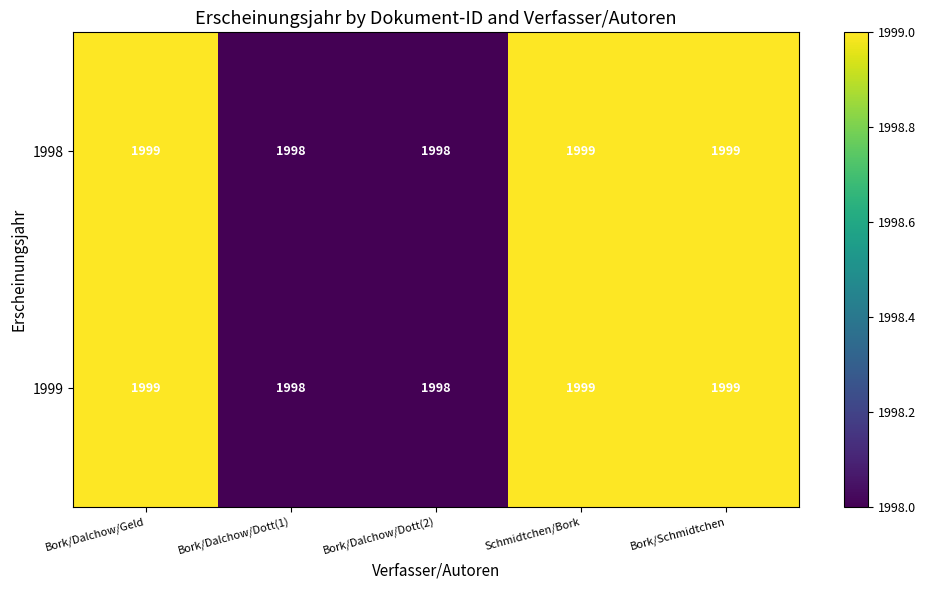

How many series are shown in this chart?

2